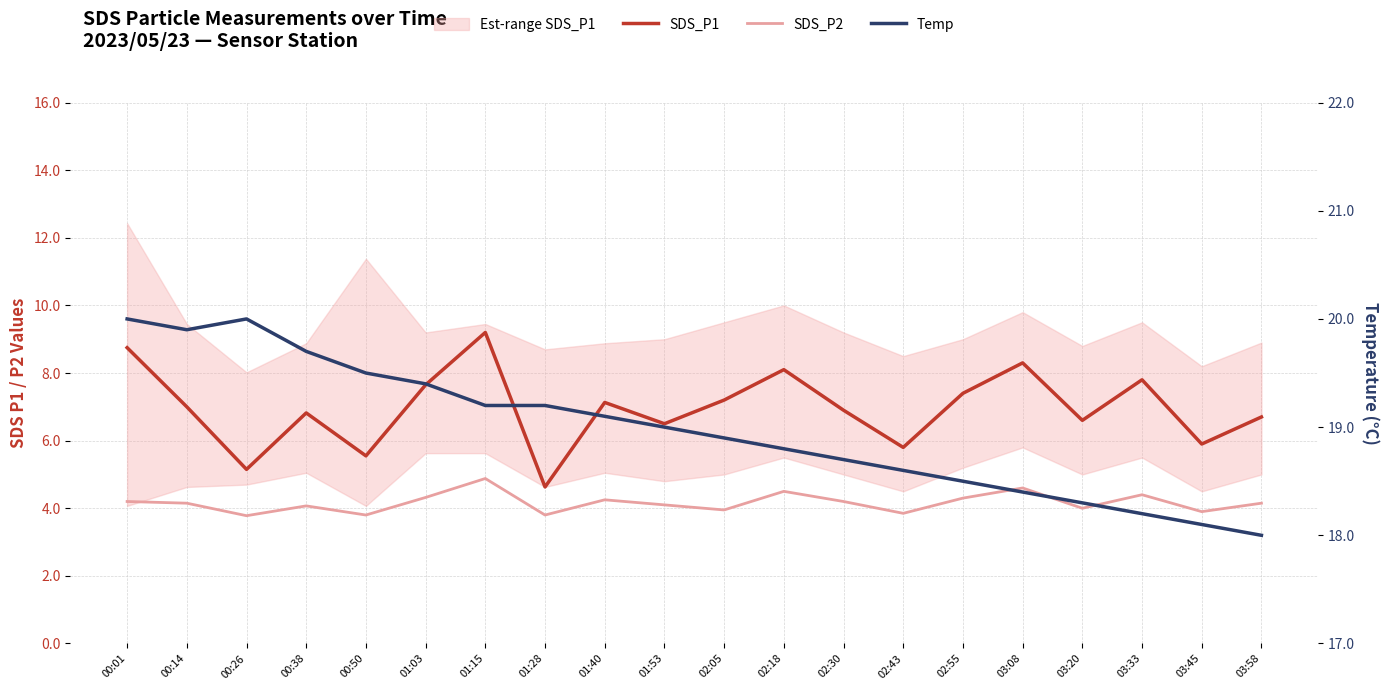

What is the label of the 1st point from the right?

03:58